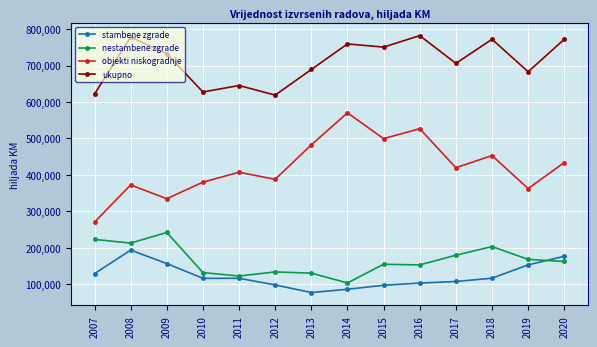

At 2013, list the series in order from smallest to largest.

stambene zgrade, nestambene zgrade, objekti niskogradnje, ukupno